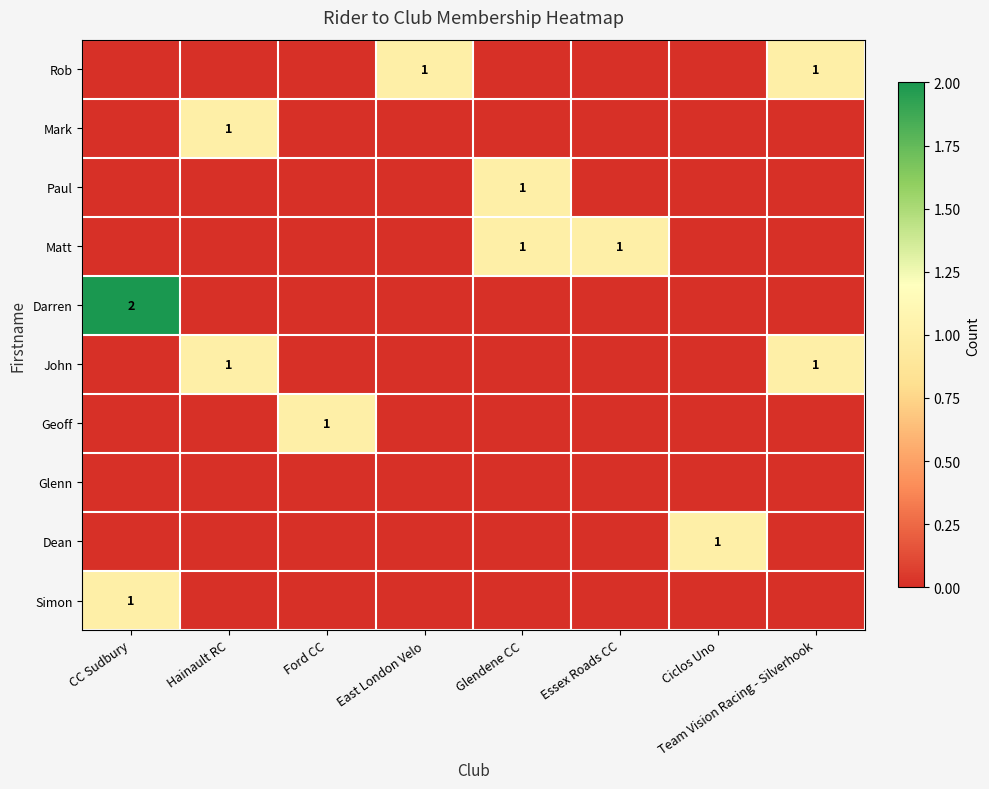

Is it true that Mark equals 2 at Hainault RC?

False